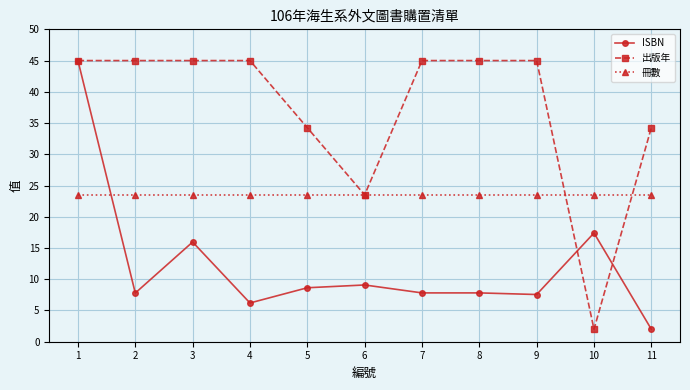

True or false: ISBN has more than 1 points higher than both neighbors.

True